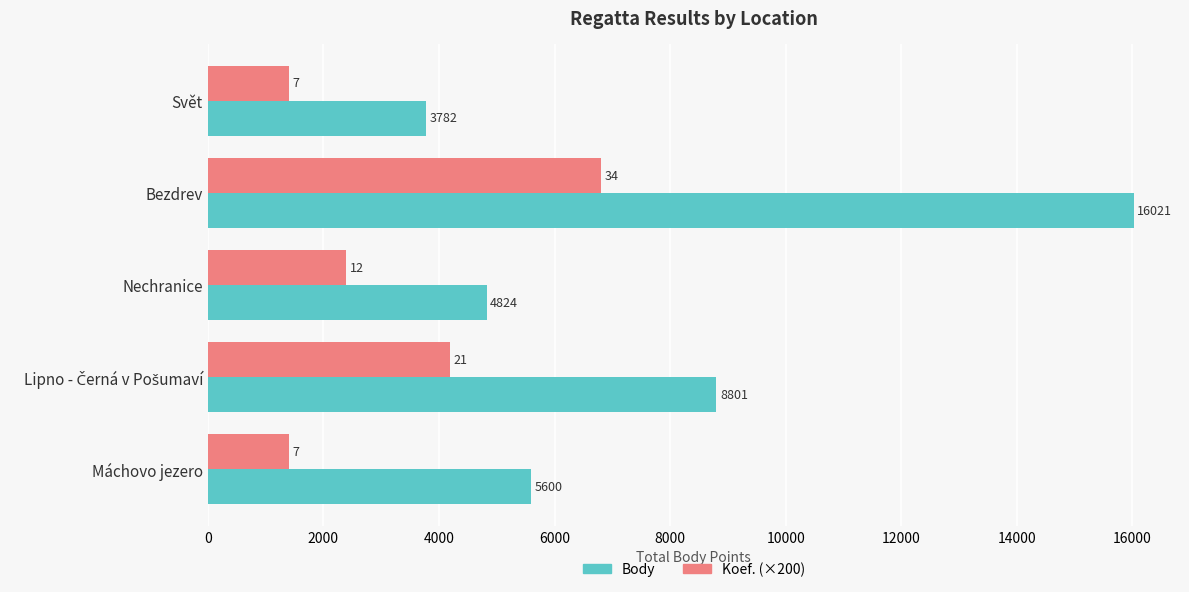

Which series has the widest spread of values?

Body